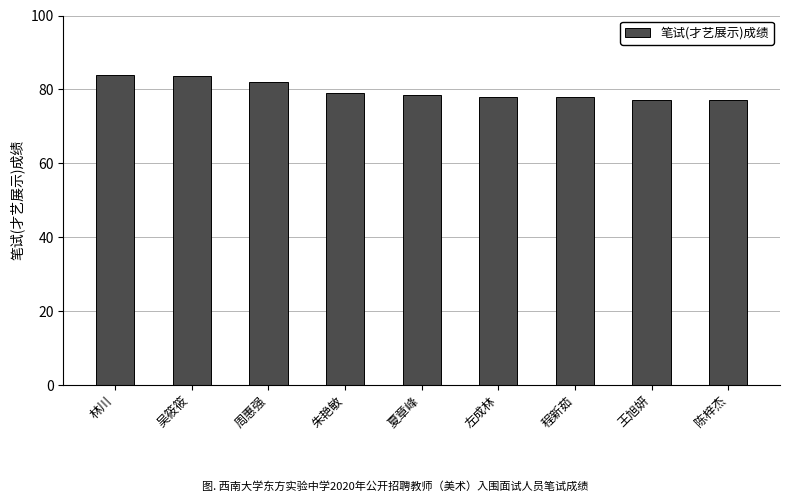

Read the value at 左成林.

78.0